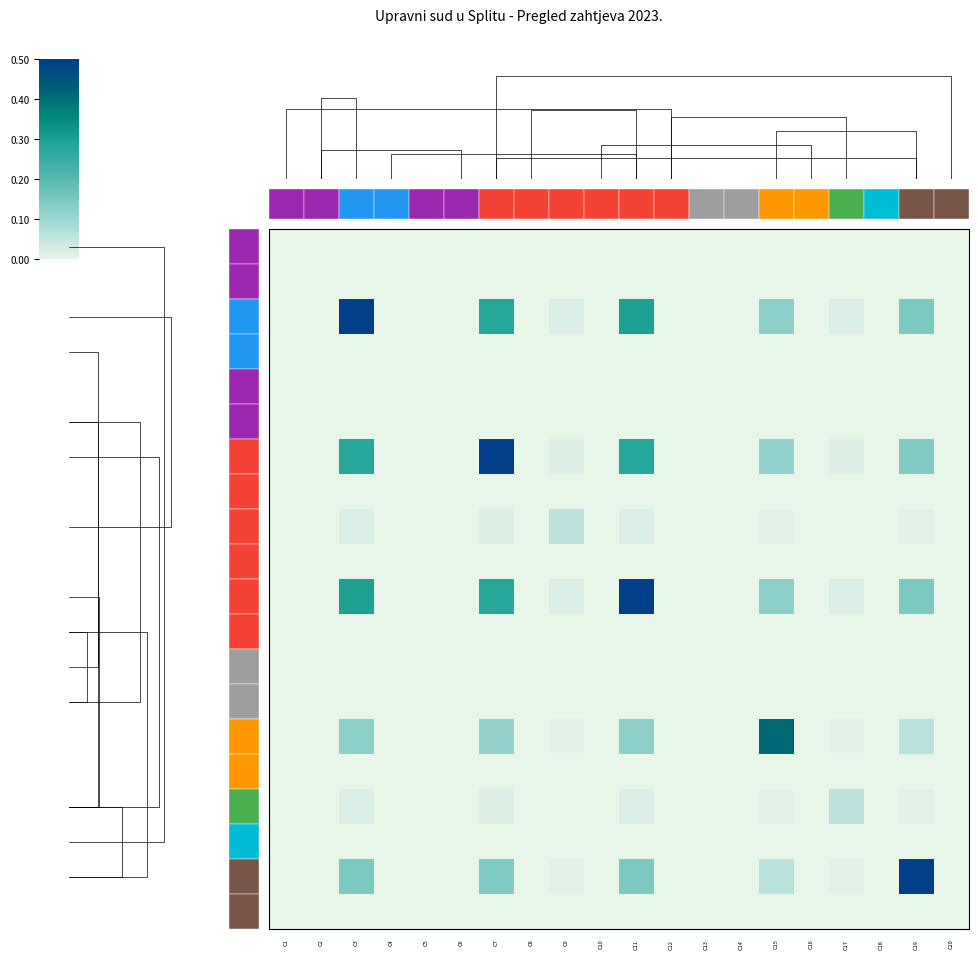

What is the sum of all R15 values?

0.9